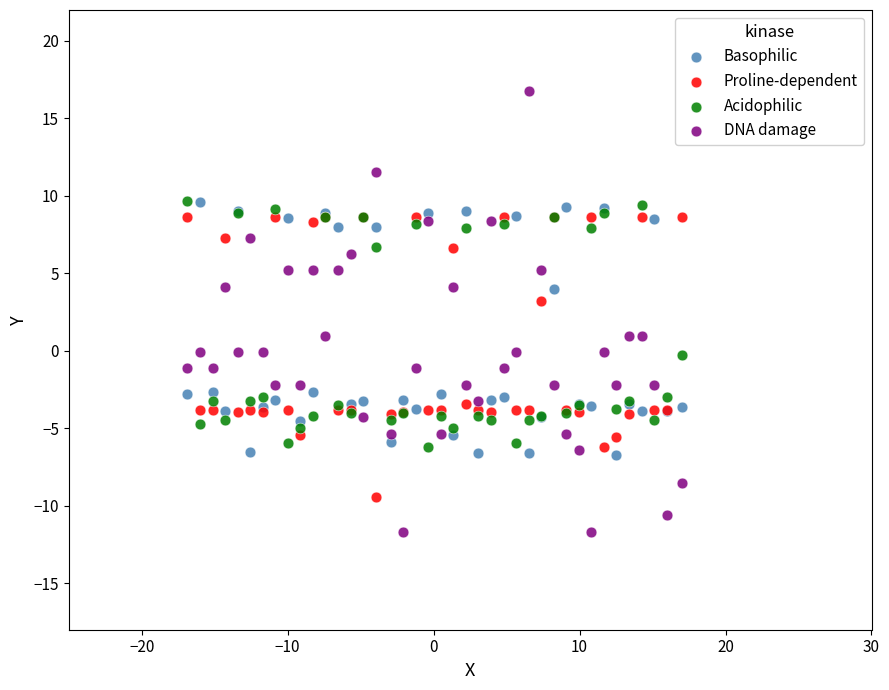

What is the X range (max minus min) for the scatter plot?

33.9